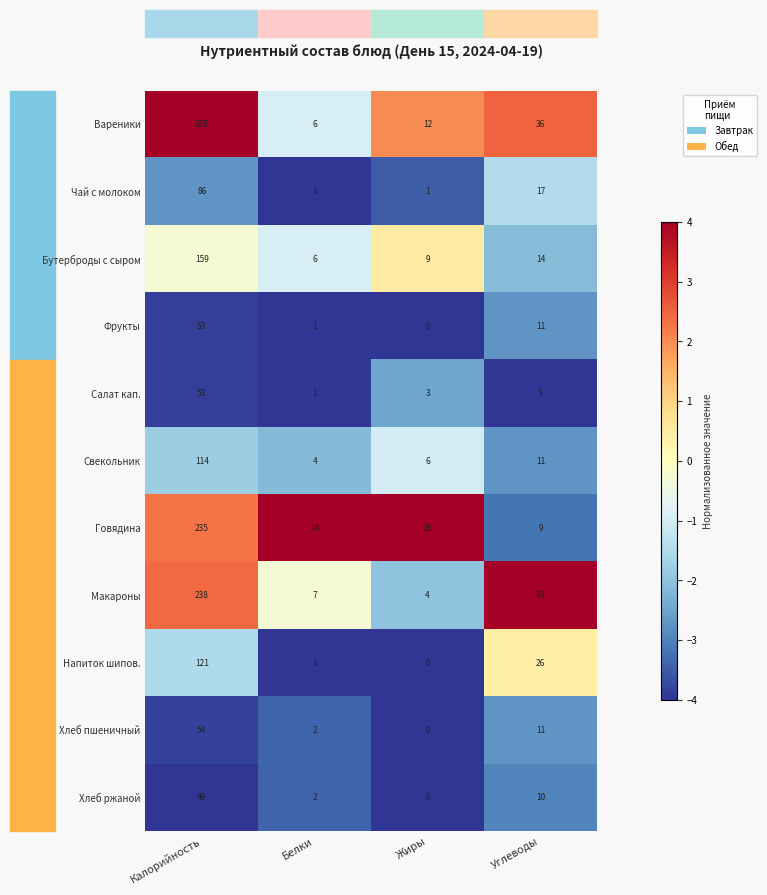

Where is Макароны nearest to the value 121?

Углеводы